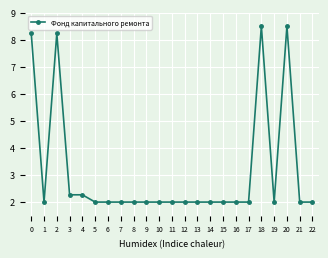

What is the value of the 19th point from the left?

8.5